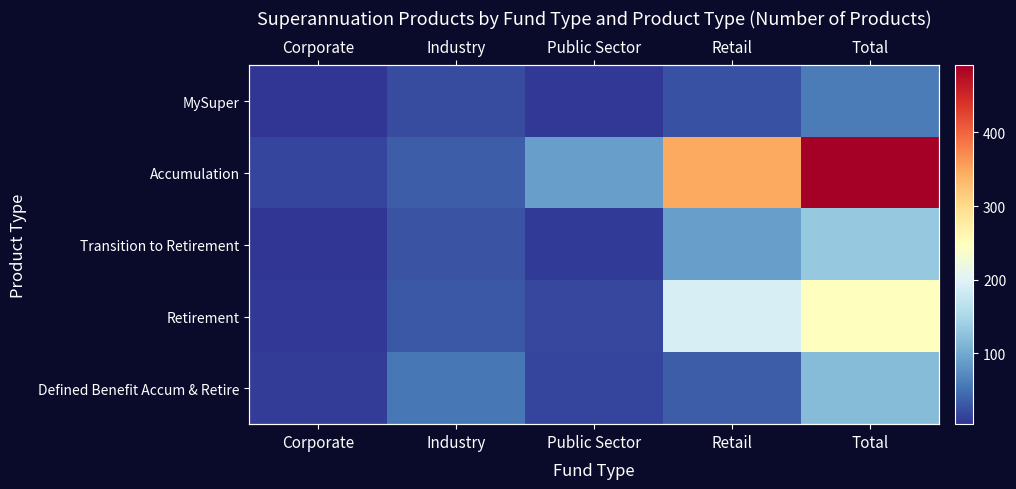

What is the difference between the maximum and minimum values in the MySuper series?

56